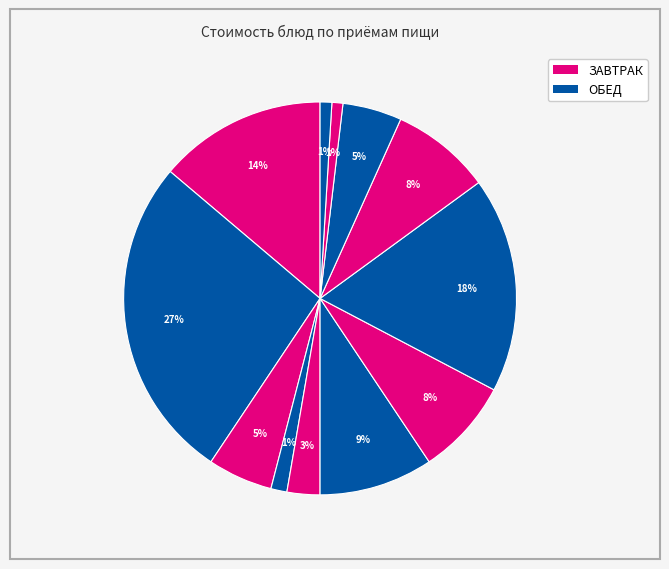

Count the number of slices in the pie.

12